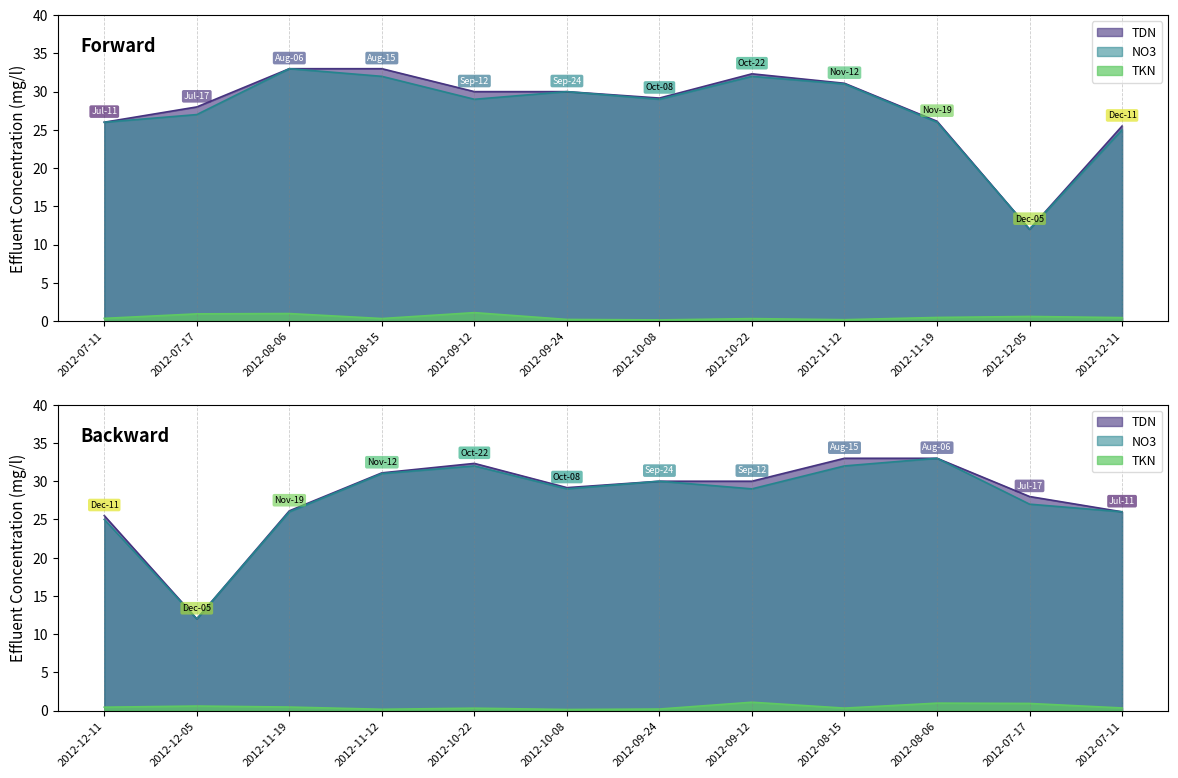

Where is TKN nearest to the value 0?

2012-10-08